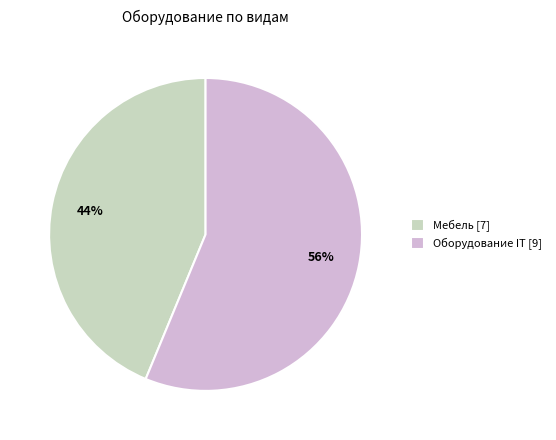

To the nearest percent, what is the combined percentage of Оборудование IT and Мебель?

100%